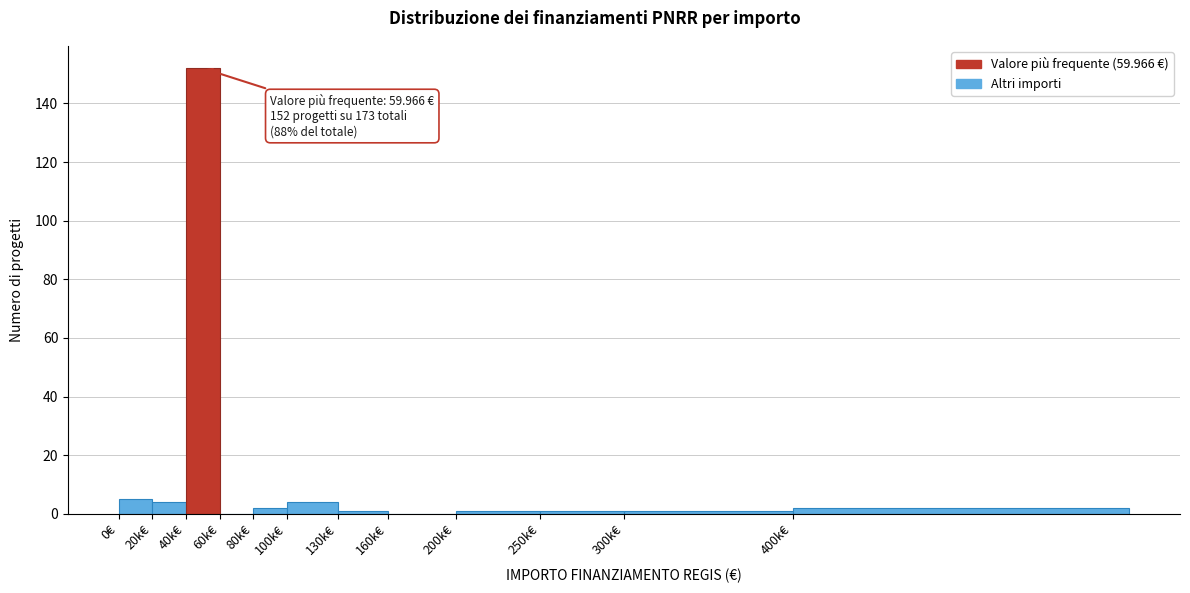

Reading left to right, list all the values displayed in this chart.

0€=5	20k€=4	40k€=152	60k€=0	80k€=2	100k€=4	130k€=1	160k€=0	200k€=1	250k€=1	300k€=1	400k€=2